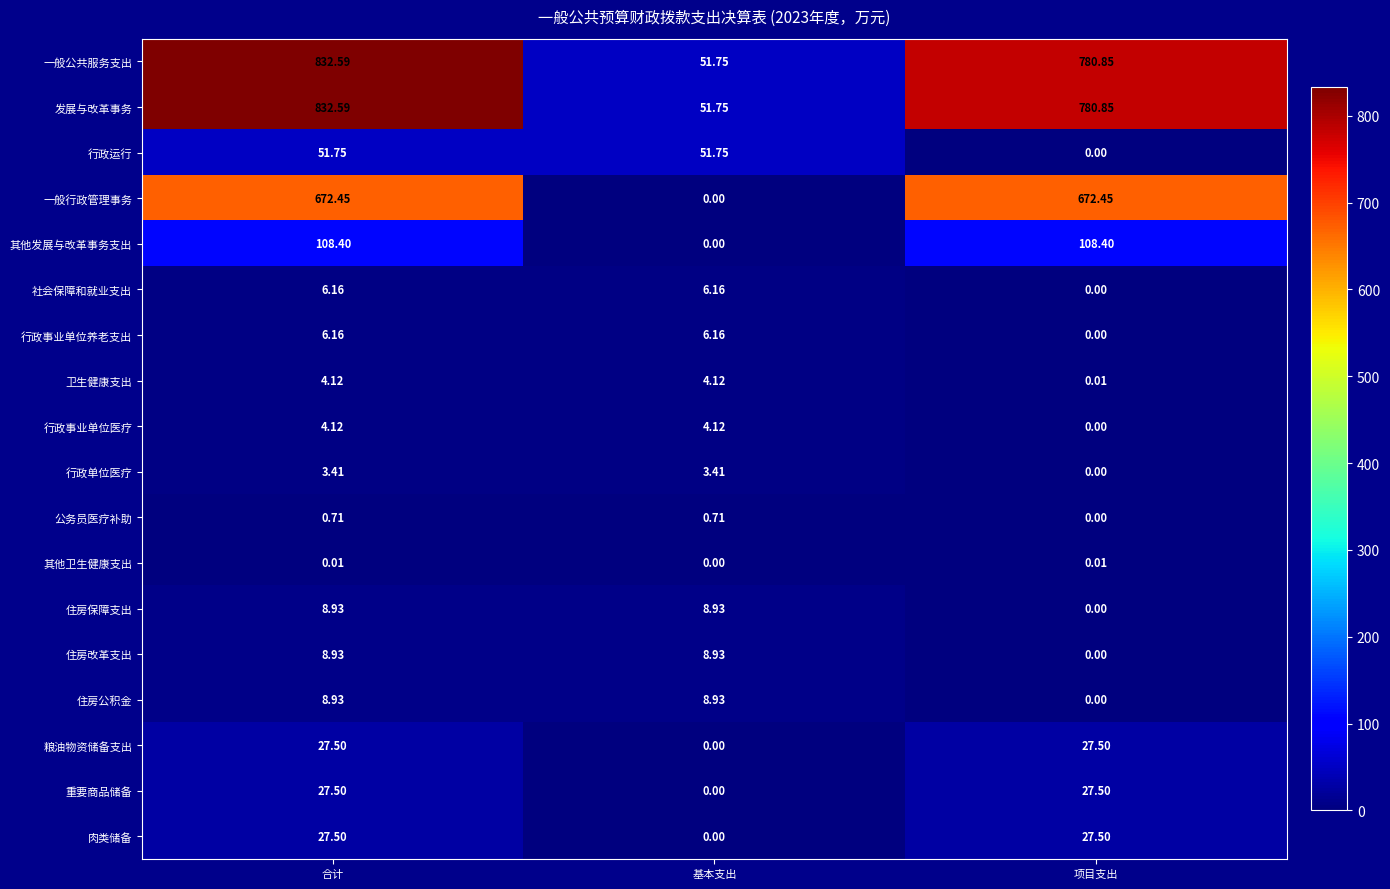

Where is 其他卫生健康支出 nearest to the value 0?

基本支出